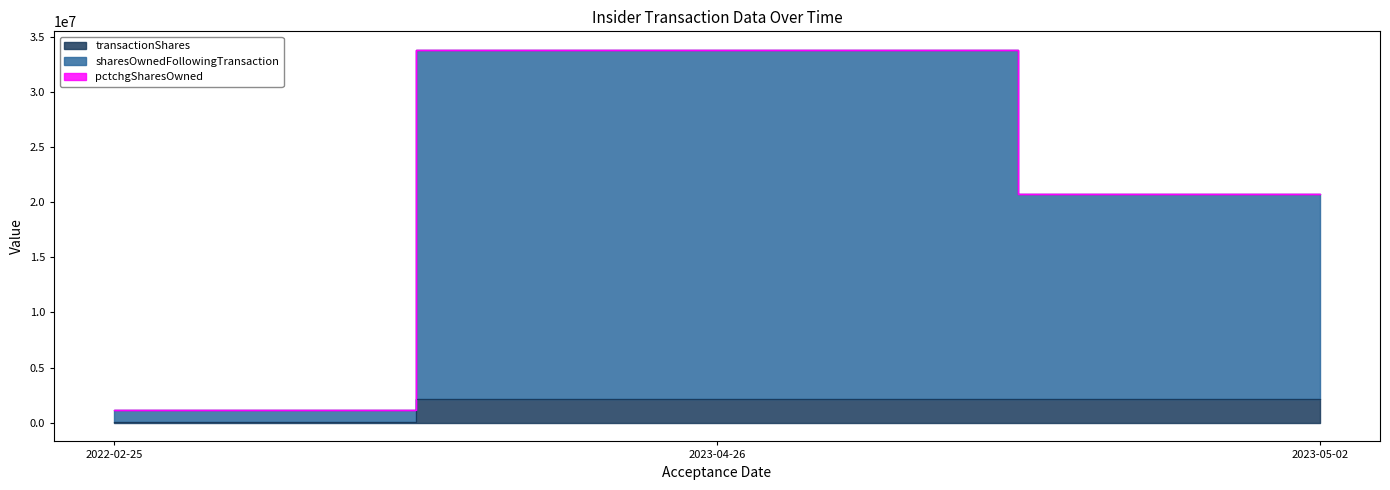

Which has a higher value, 2022-02-25 or 2023-05-02?

2023-05-02